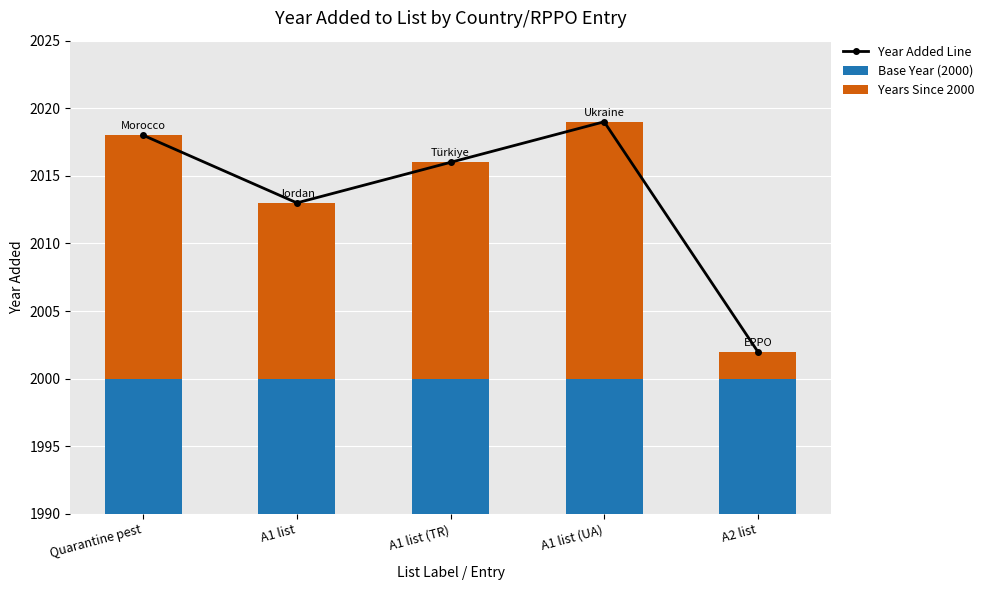

The value of Base Year (2000) at Quarantine pest is 1062. True or false?

False